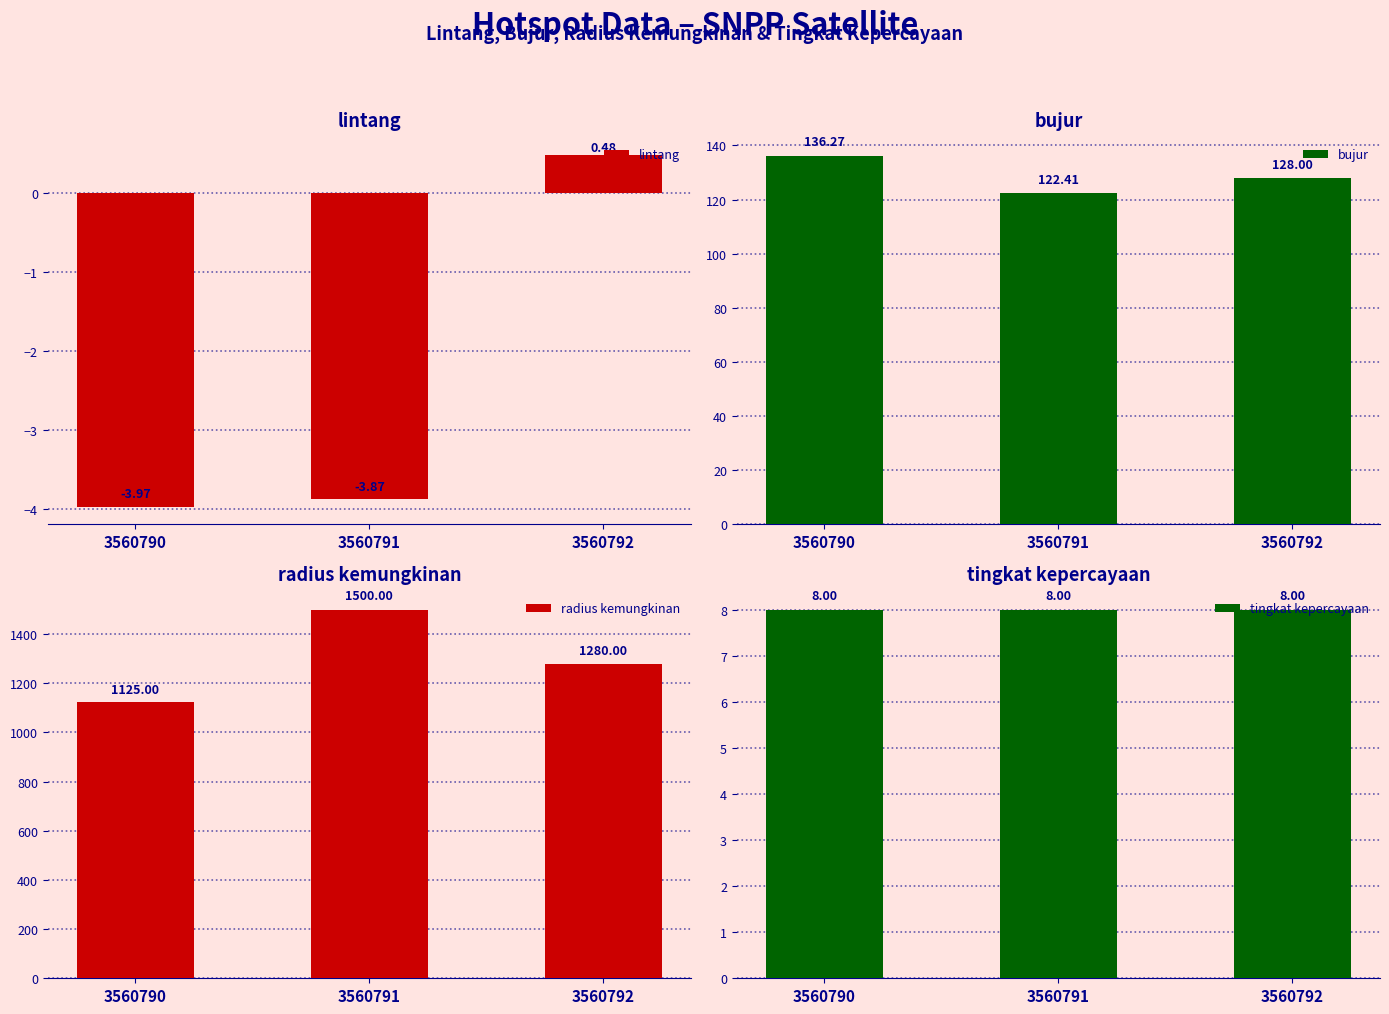

What value does the tingkat kepercayaan series have at 3560790?

8.0